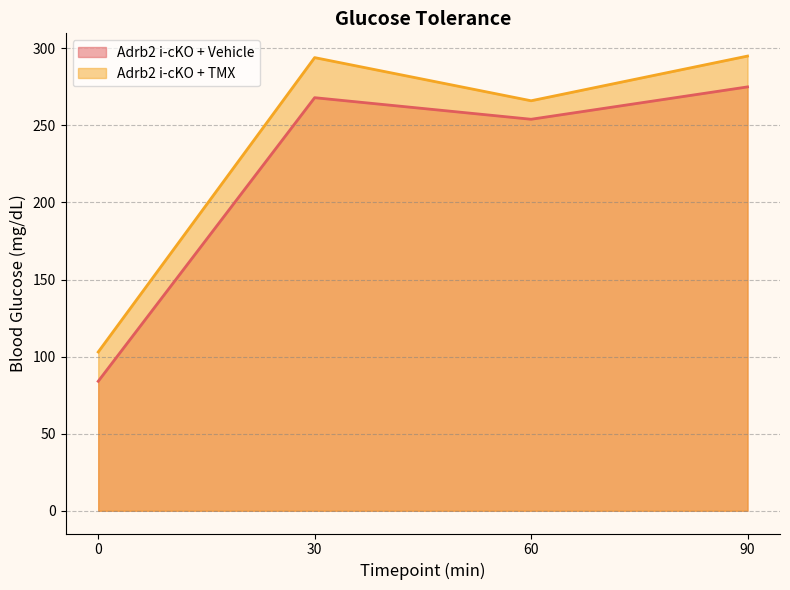

Where is the first local maximum for Adrb2 i-cKO + TMX?

30